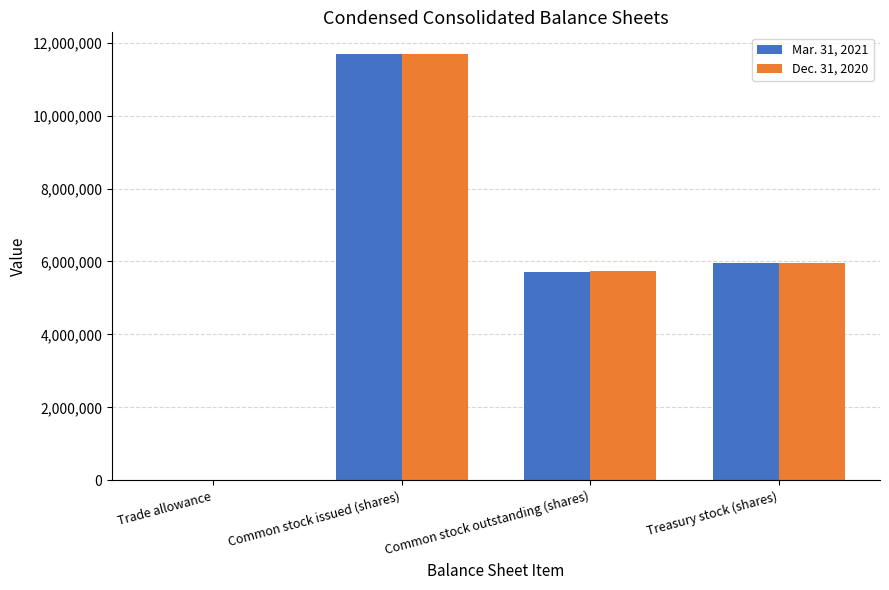

At which label is Mar. 31, 2021 closest to 5849720?

Treasury stock (shares)